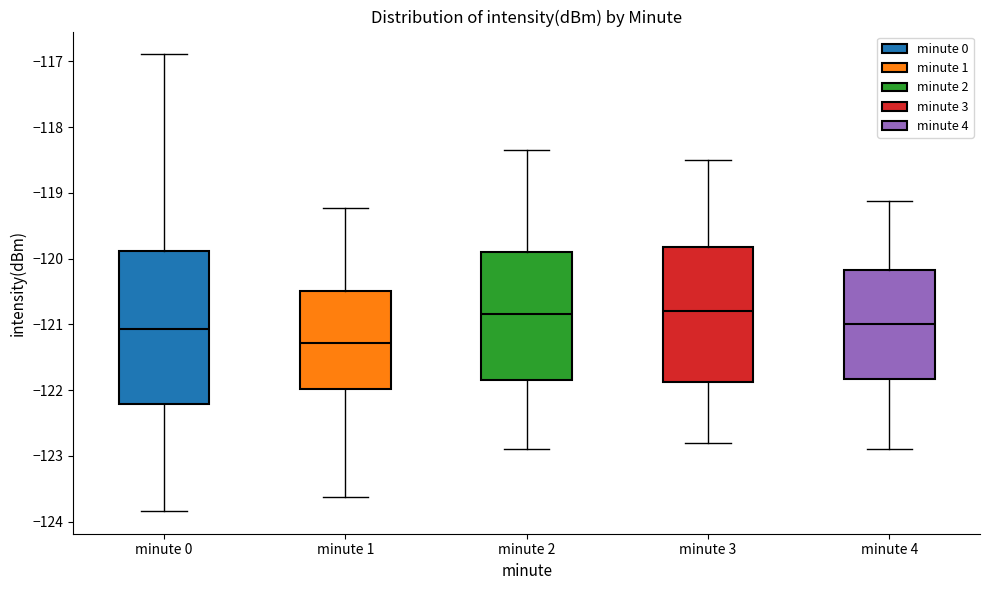

Reading left to right, read every box against the y-axis: the position of its median line, the range the box covers, and the ends of its whiskers. The values are not printed on the chart, so give them approximately, as read against the axis.

minute 0: median -121.1, box -122.2 to -119.9, whiskers -123.8 to -116.9
minute 1: median -121.3, box -122.0 to -120.5, whiskers -123.6 to -119.2
minute 2: median -120.8, box -121.8 to -119.9, whiskers -122.9 to -118.3
minute 3: median -120.8, box -121.9 to -119.8, whiskers -122.8 to -118.5
minute 4: median -121.0, box -121.8 to -120.2, whiskers -122.9 to -119.1